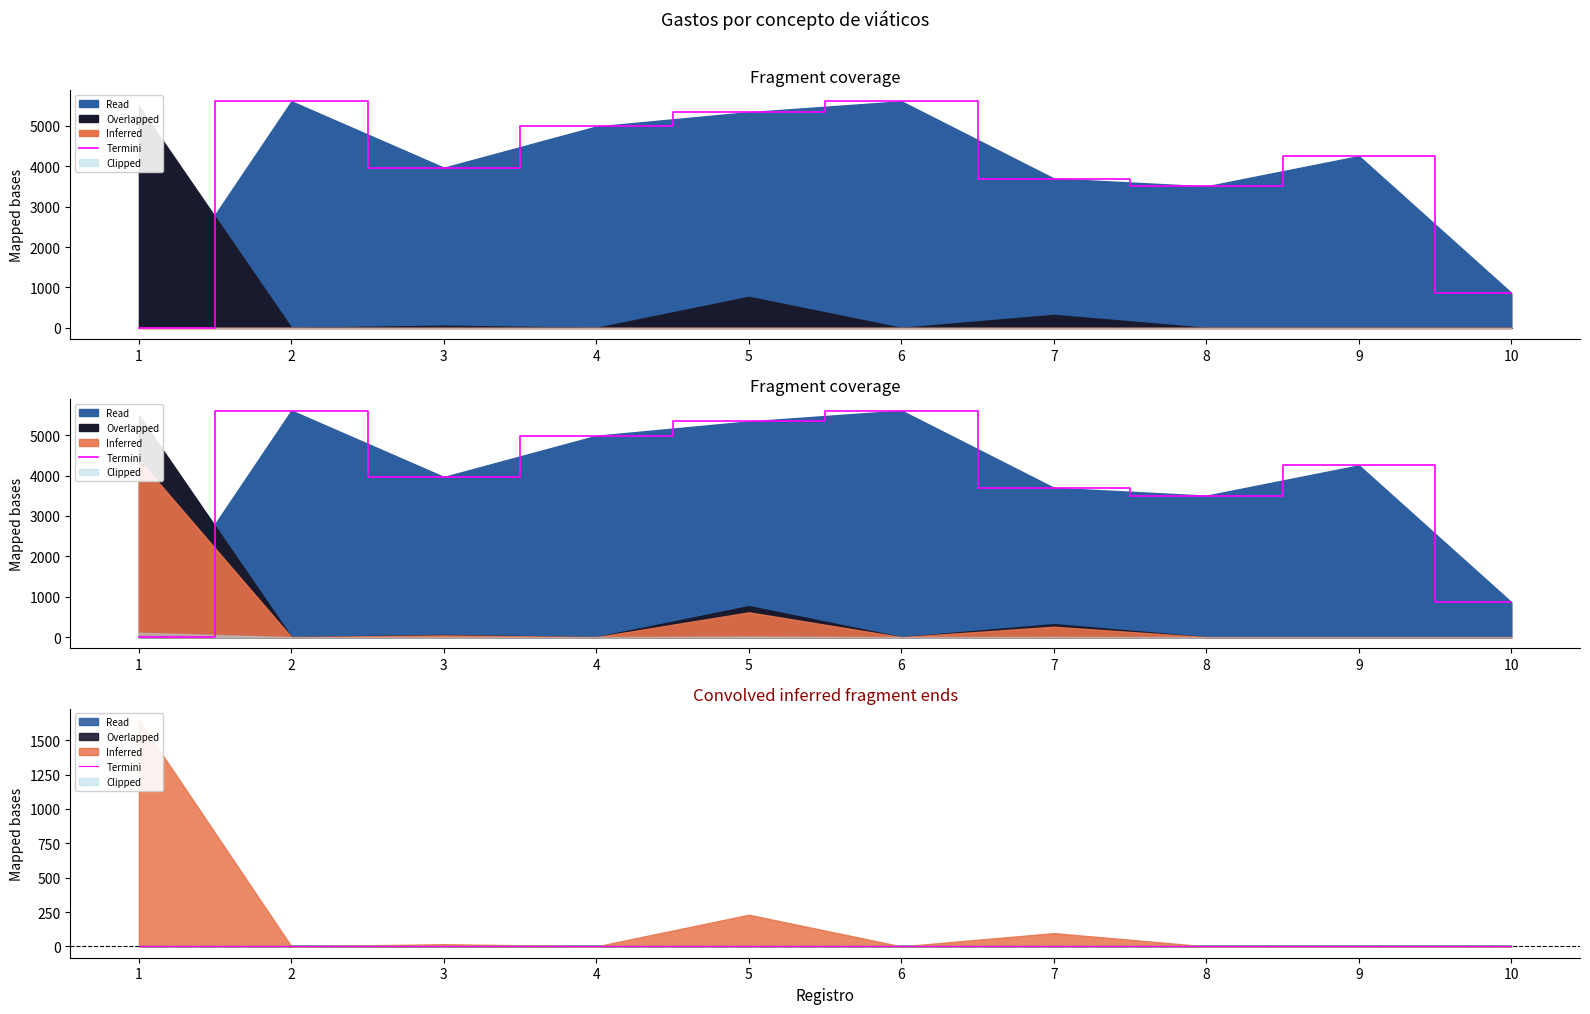

True or false: Importe total erogado has more than 1 points higher than both neighbors.

True